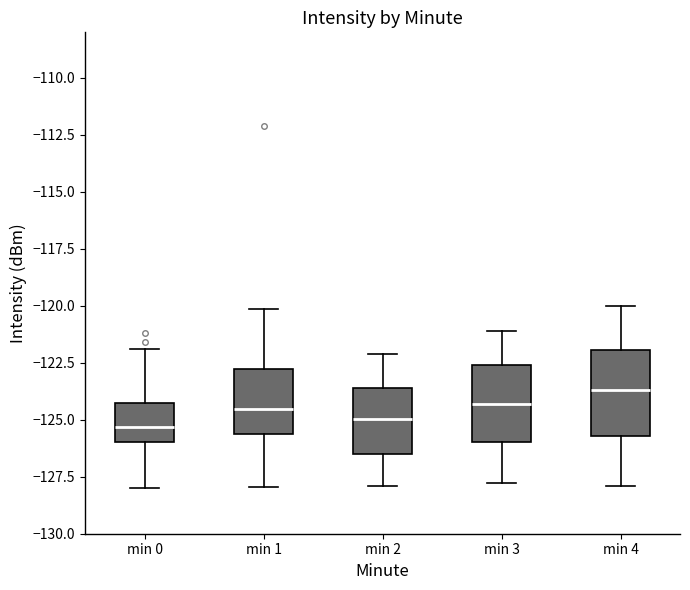

Where does the lower whisker of the box for min 0 end on the y-axis? The values are not printed on the chart, so give them approximately, as read against the axis.

-128.0